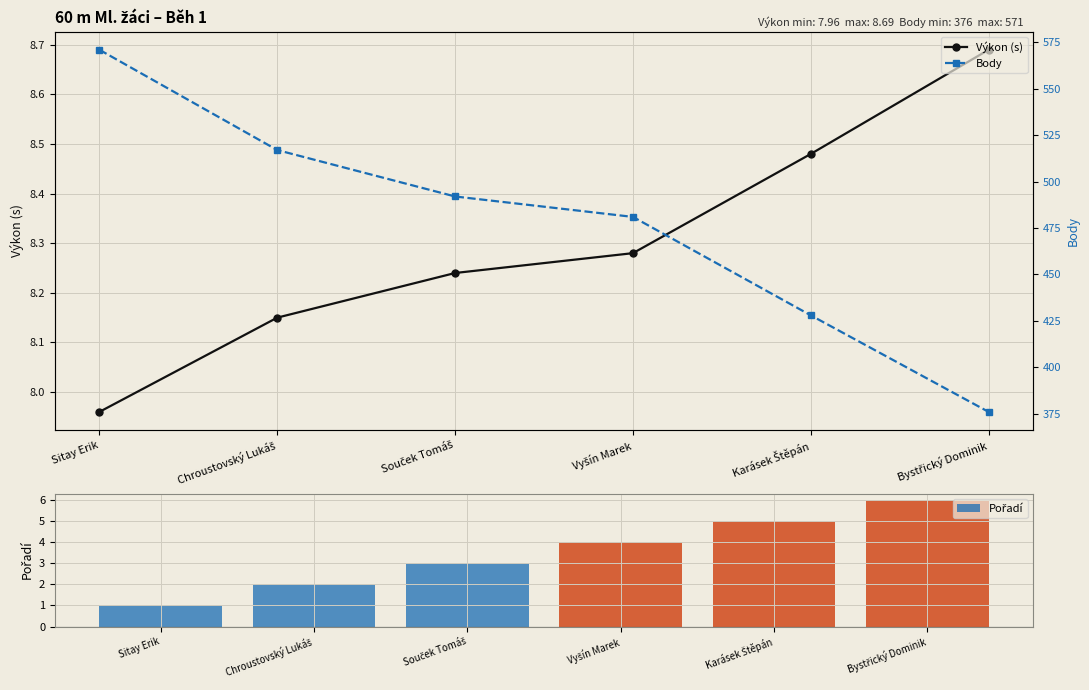

Which category has the lowest value in the Výkon (s) series?

Sitay Erik